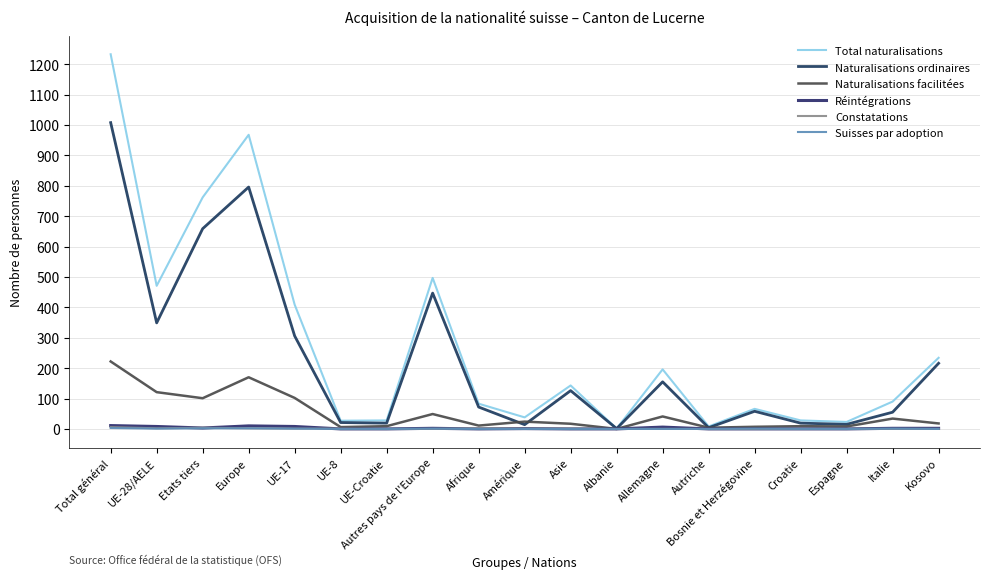

How many lines are shown in the chart?

6